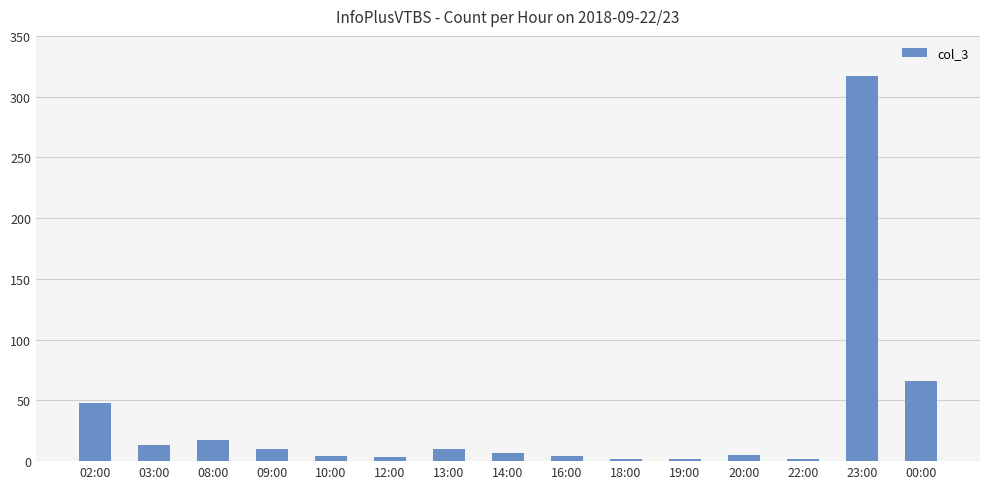

Is it true that the value at 10:00 is 4?

True